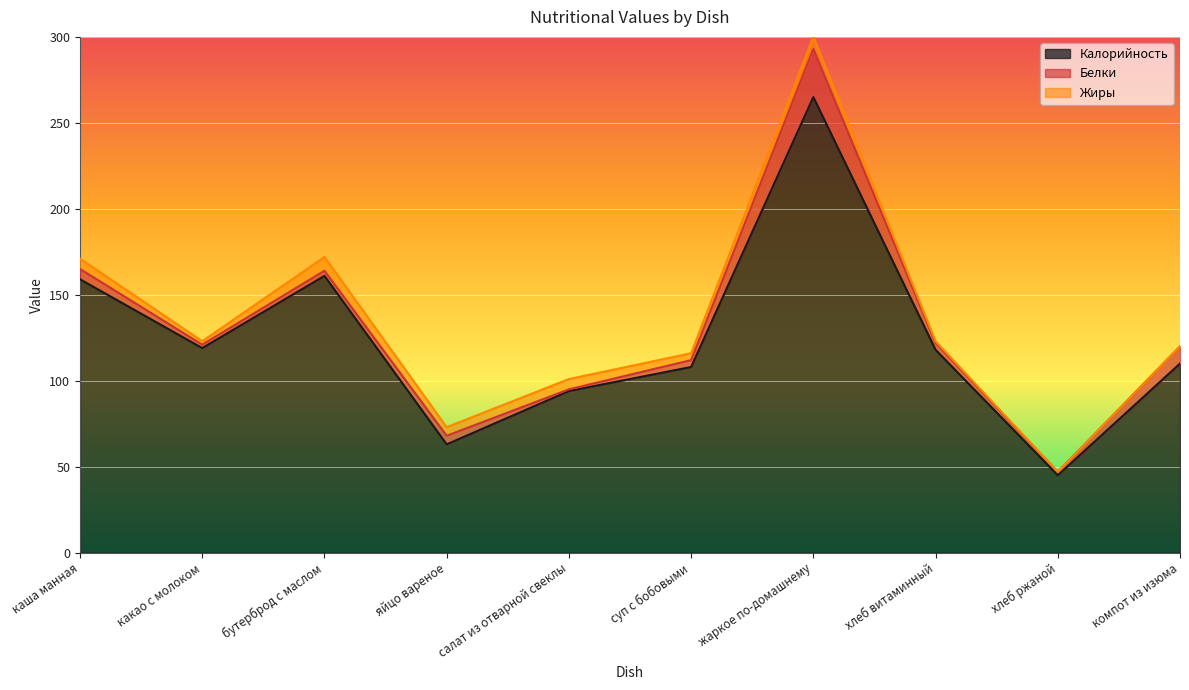

What is the sum of the Жиры values at жаркое по-домашнему and яйцо вареное?

12